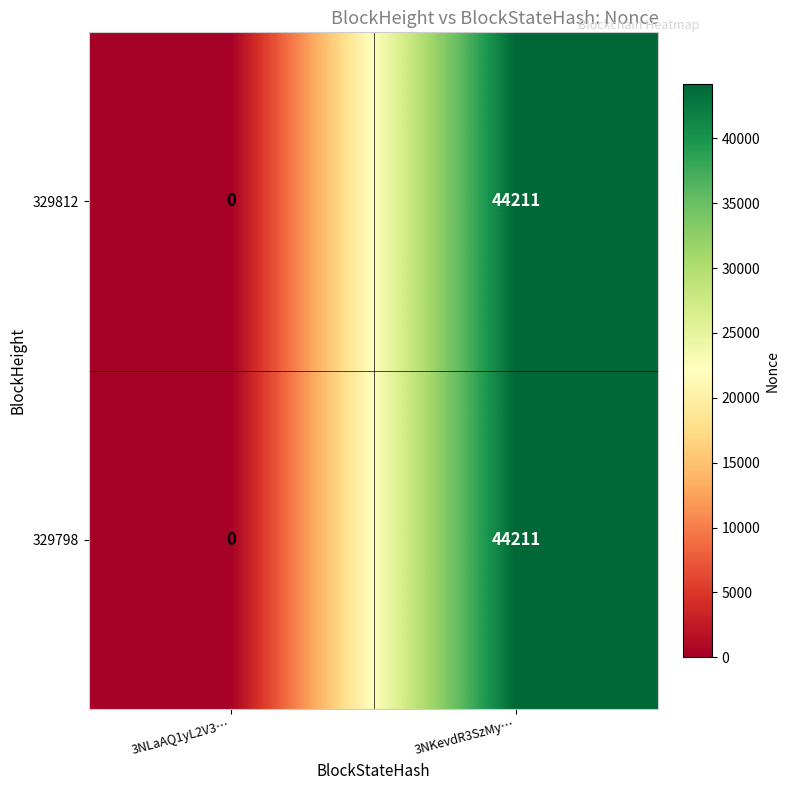

At how many categories does at least one series exceed 6383?

1